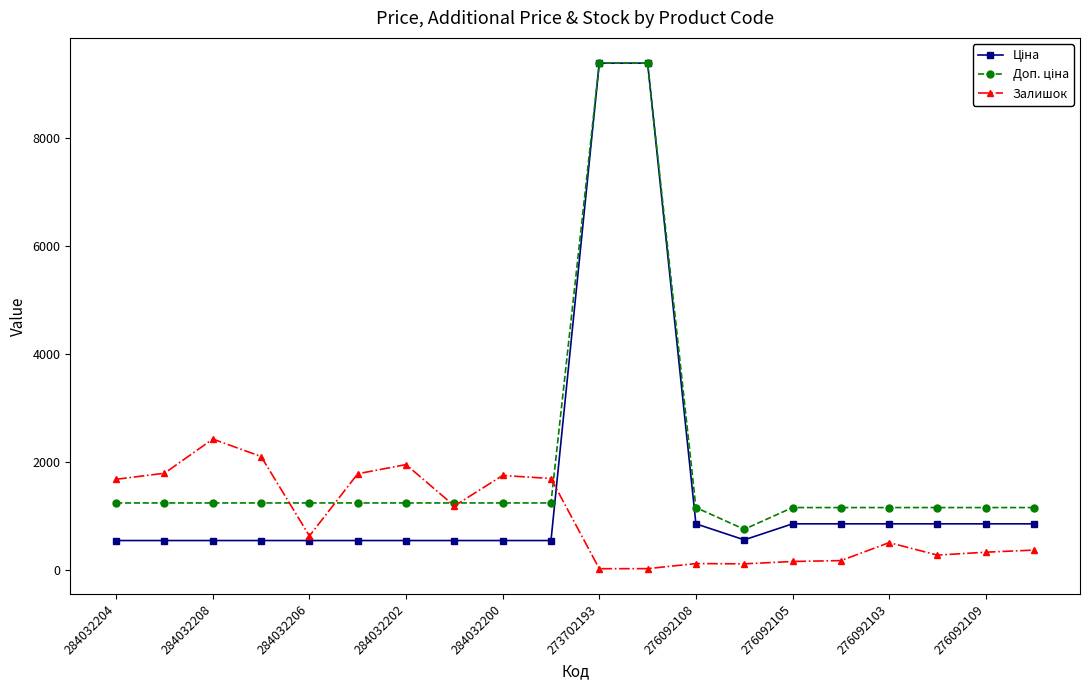

True or false: Залишок has more than 2 interior local peaks.

True